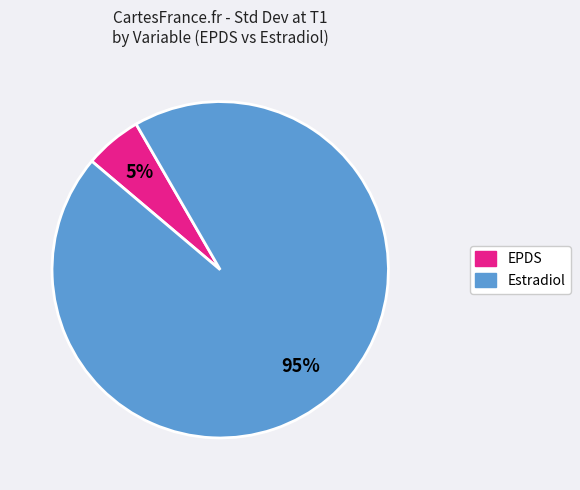

To the nearest percent, what is the average slice percentage?

50%